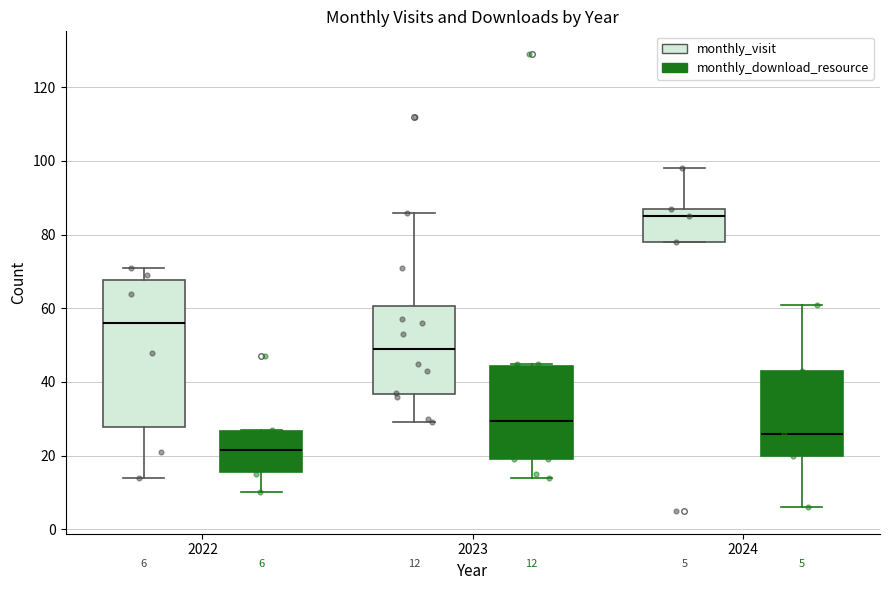

Which box is the tallest, from its lower edge to its upper edge?

2022 (monthly_visit)